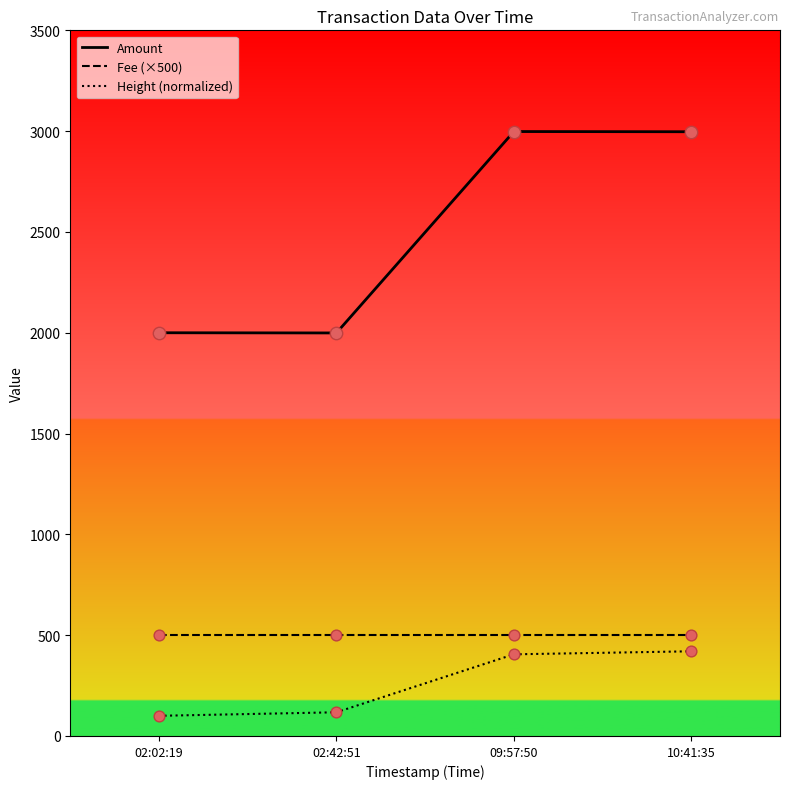

At how many categories does at least one series exceed 2707?

2